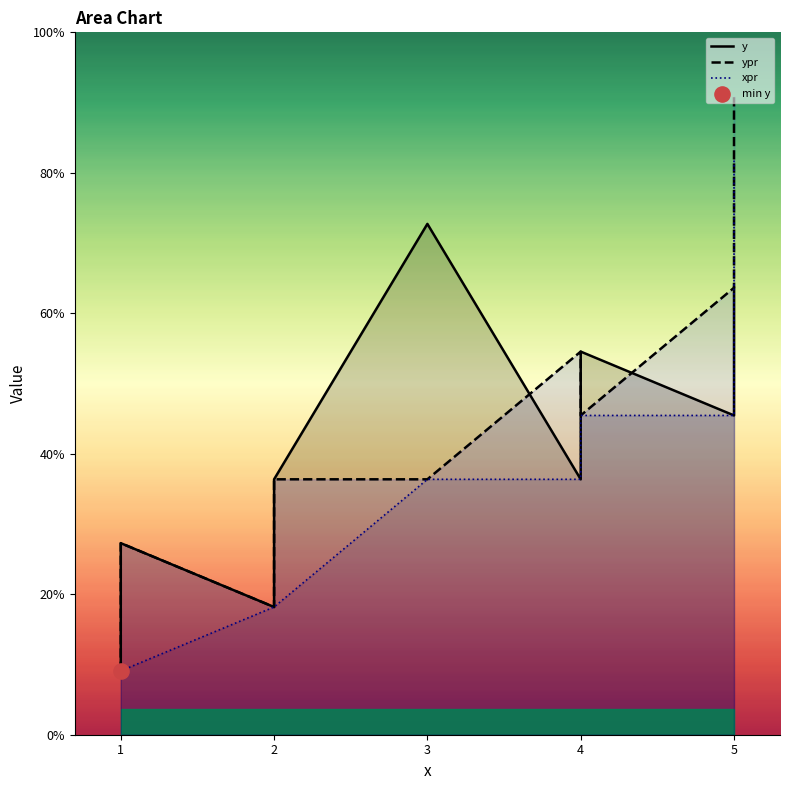

Which series reaches the maximum Y coordinate?

ypr